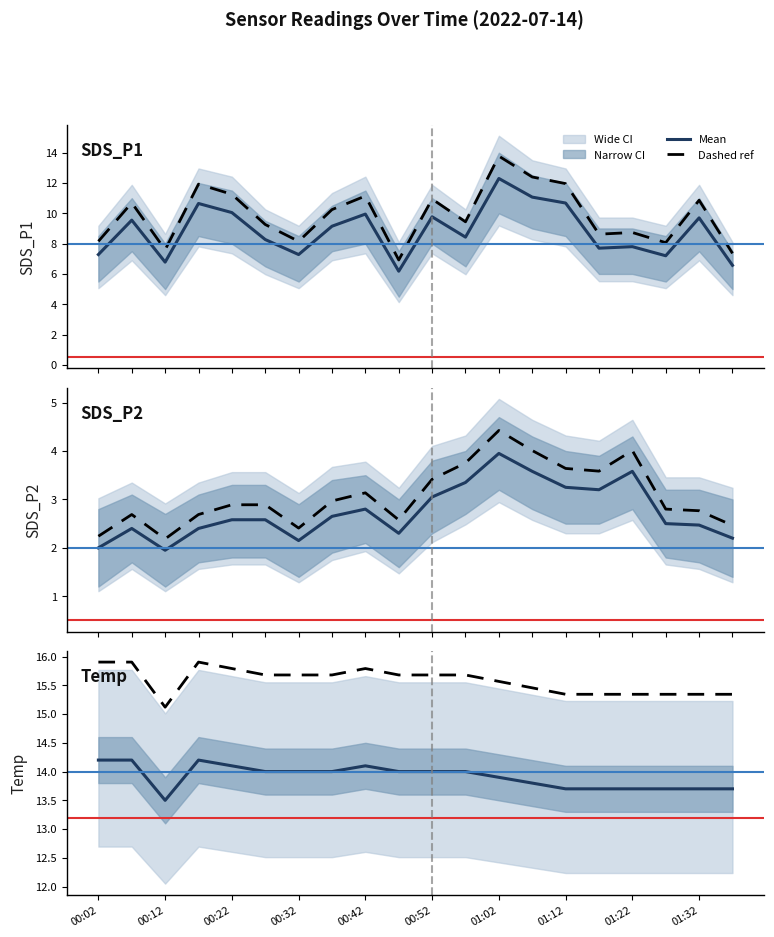

In SDS_P1, how many points are lower than both neighbors (excluding endpoints)?

6